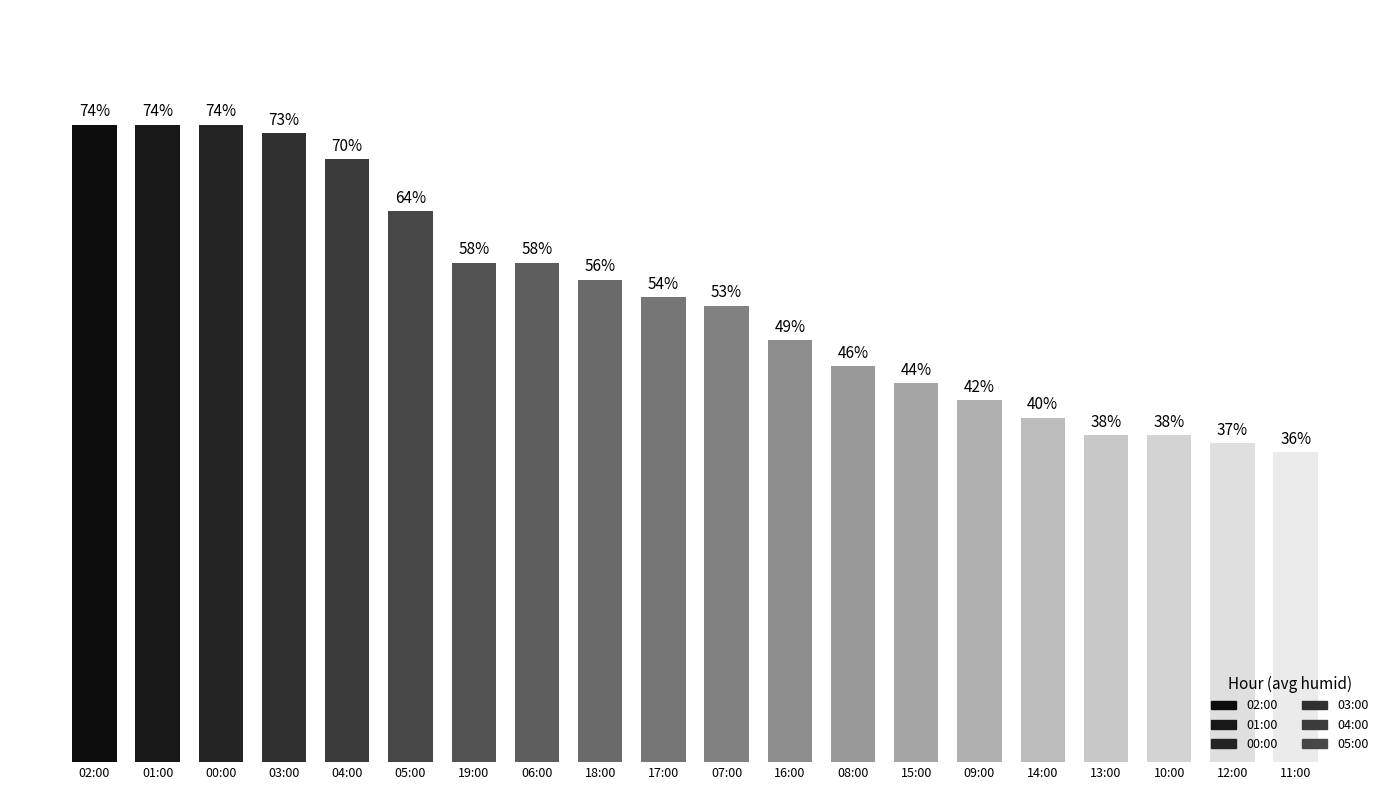

Which category has the lowest value across all series?

11:00